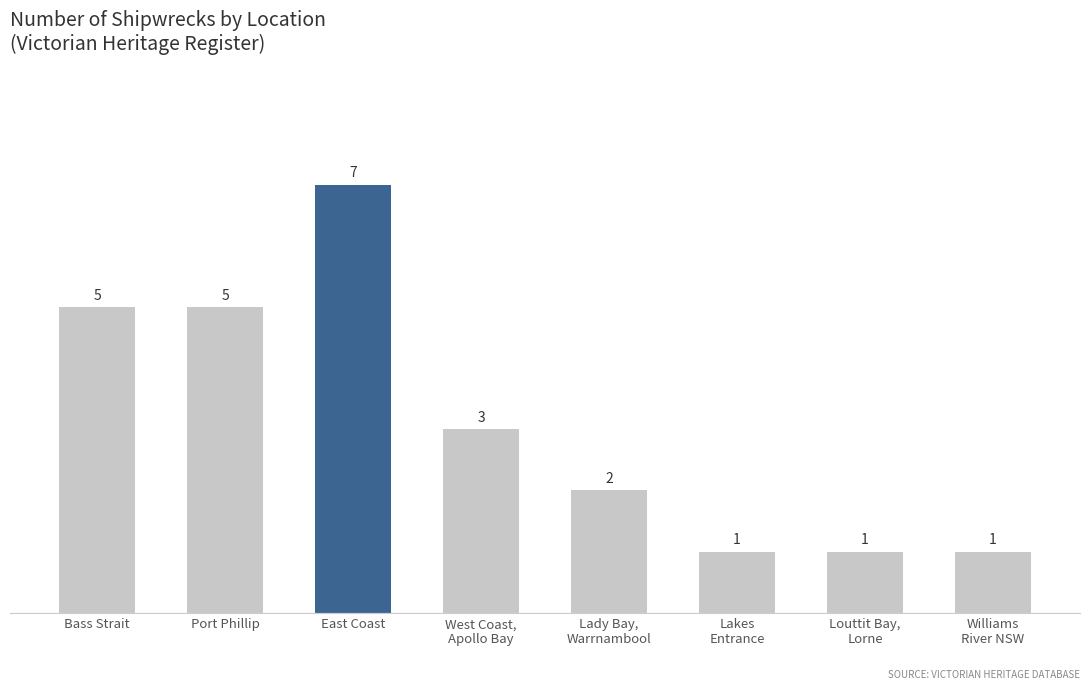

Which has a higher value, Port Phillip or West Coast,
Apollo Bay?

Port Phillip